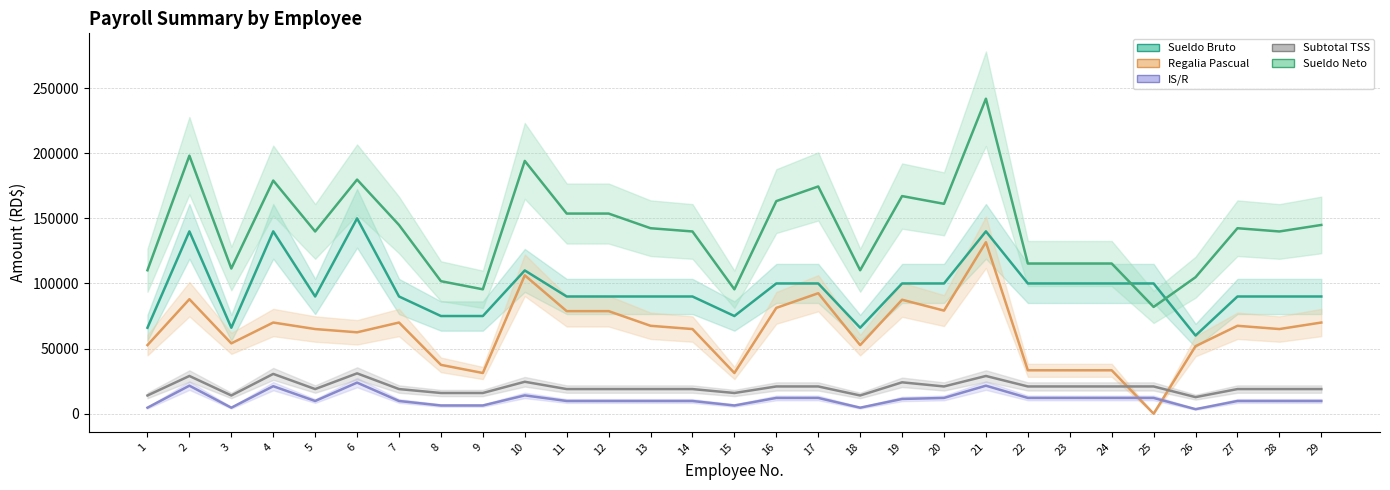

Reading right to left, what are all the values shown in this chart?

Sueldo Bruto: 90000.0	90000.0	90000.0	60000.0	100000.0	100000.0	100000.0	100000.0	140000.0	100000.0	100000.0	66000.0	100000.0	100000.0	75000.0	90000.0	90000.0	90000.0	90000.0	110000.0	75000.0	75000.0	90000.0	150000.0	90000.0	140000.0	66000.0	140000.0	66000.0
Regalia Pascual: 70000.0	65000.0	67500.0	51833.3	0.0	33333.3	33333.3	33333.3	131666.7	79166.7	87500.0	52666.7	92500.0	81250.0	31250.0	65000.0	67500.0	78750.0	78750.0	106250.0	31250.0	37500.0	70000.0	62500.0	65000.0	70000.0	54000.0	87916.7	52666.7
IS/R: 9753.1	9753.1	9753.1	3486.7	12105.4	12105.4	12105.4	12105.4	21514.4	12105.4	11311.7	4615.8	12105.4	12105.4	6309.4	9753.1	9753.1	9753.1	9753.1	14060.8	6309.4	6309.4	9753.1	23866.6	9753.1	21117.5	4615.8	21514.4	4615.8
Subtotal TSS: 18912.9	18912.9	18912.9	12720.0	20922.9	20922.9	20922.9	20922.9	28962.9	20922.9	24097.6	13992.0	20922.9	20922.9	15897.9	18912.9	18912.9	18912.9	18912.9	24520.3	15897.9	15897.9	18912.9	30972.9	18912.9	30550.3	13992.0	28962.9	13992.0
Sueldo Neto: 144927.9	139927.9	142427.9	104800.6	81984.6	115318.0	115318.0	115318.0	241878.3	161151.3	167103.6	110150.3	174484.6	163234.6	95508.1	139927.9	142427.9	153677.9	153677.9	194100.9	95508.1	101758.1	144927.9	179768.4	139927.9	179021.1	111483.6	198128.3	110150.3